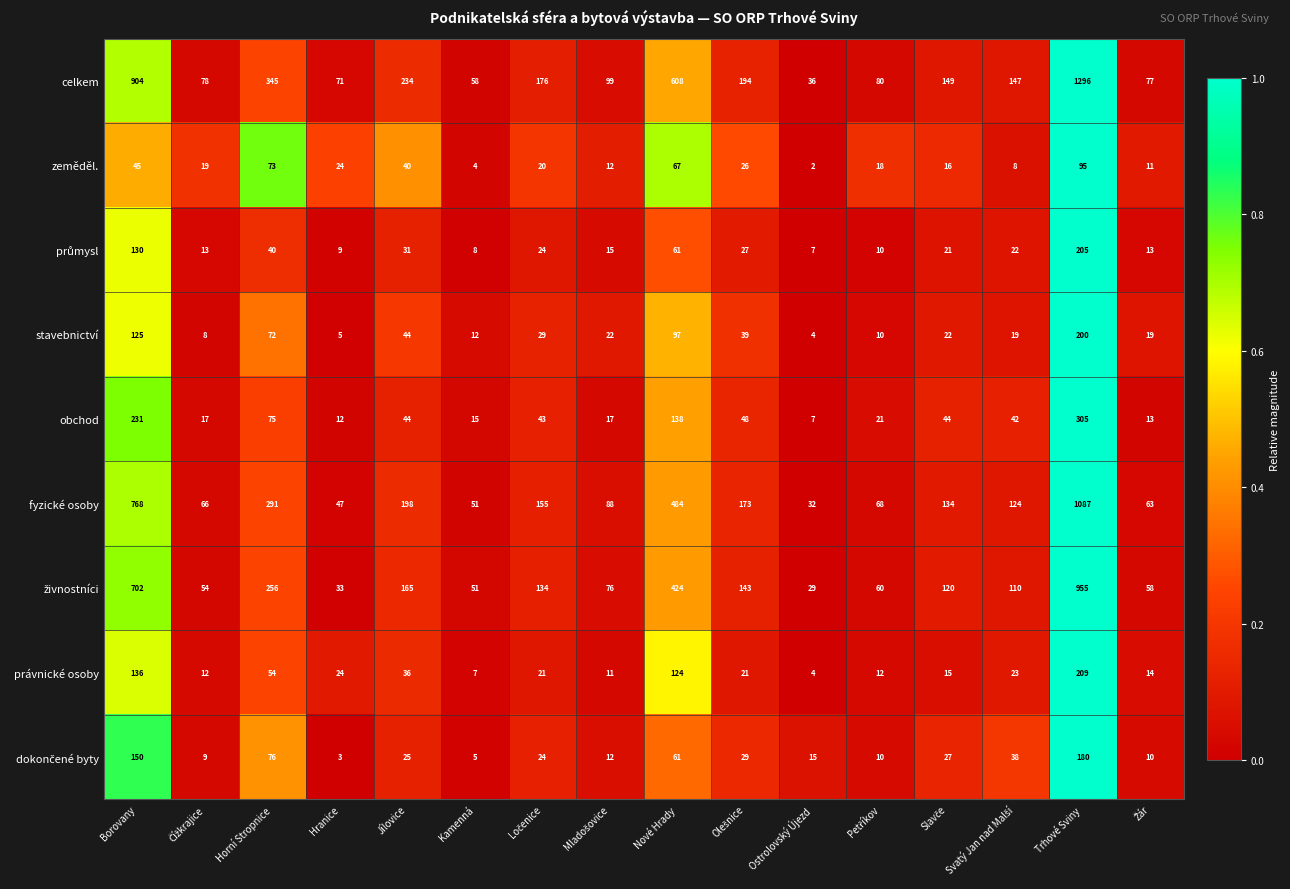

How many categories are shown in the chart?

16